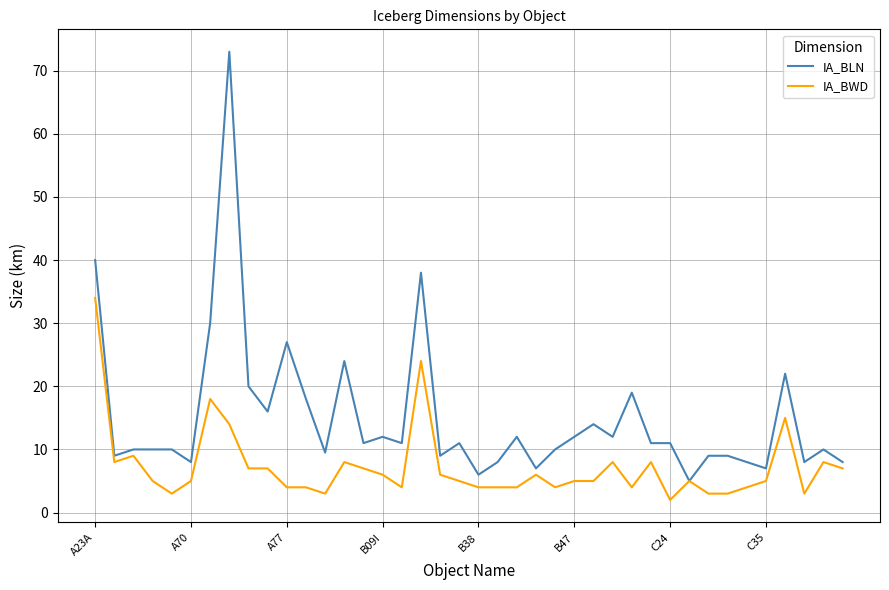

Which series has the largest range (max minus min)?

IA_BLN